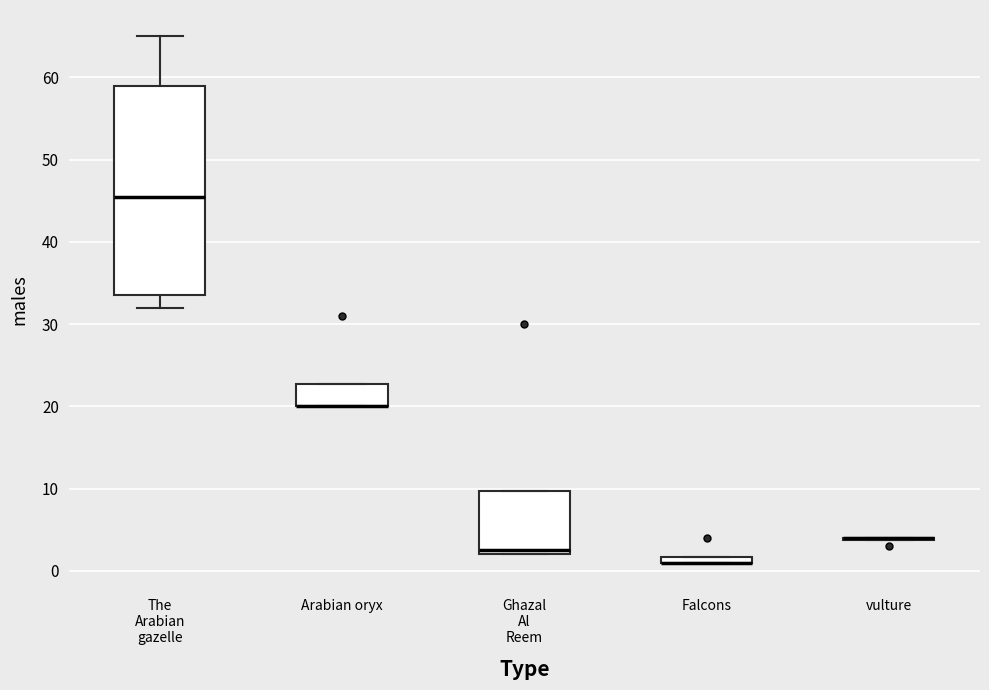

Where is the lower edge of the box for Ghazal Al Reem on the y-axis? The values are not printed on the chart, so give them approximately, as read against the axis.

2